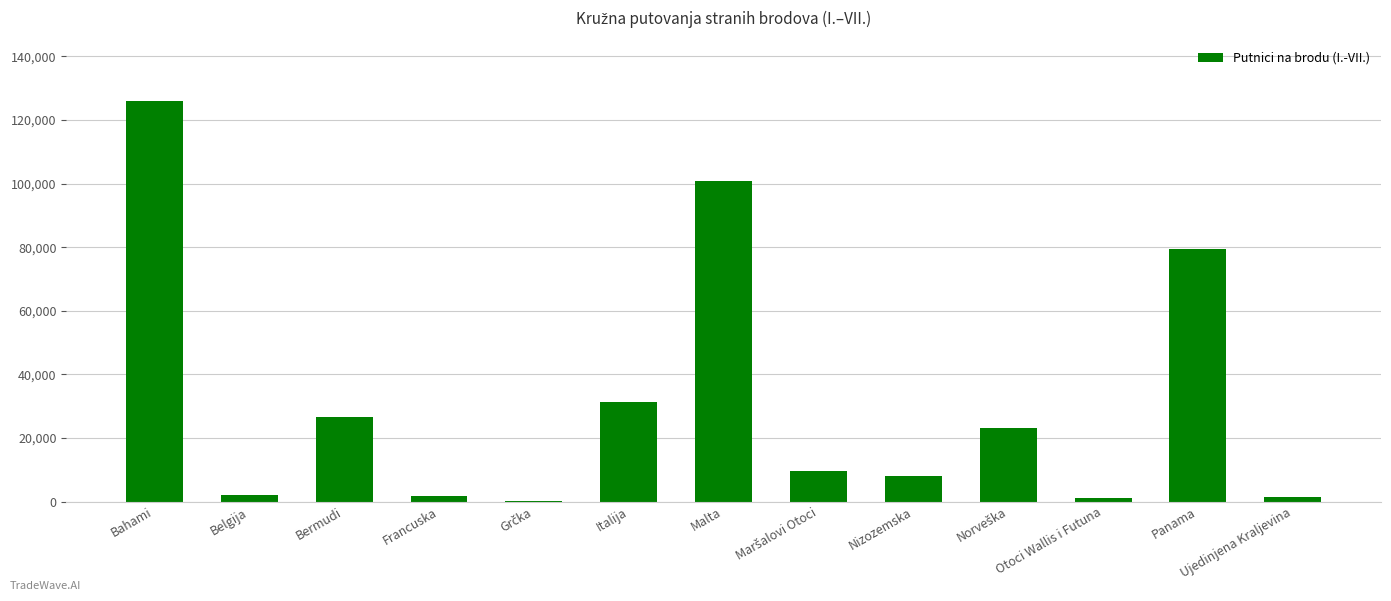

At which category does the chart reach its peak across all series?

Bahami